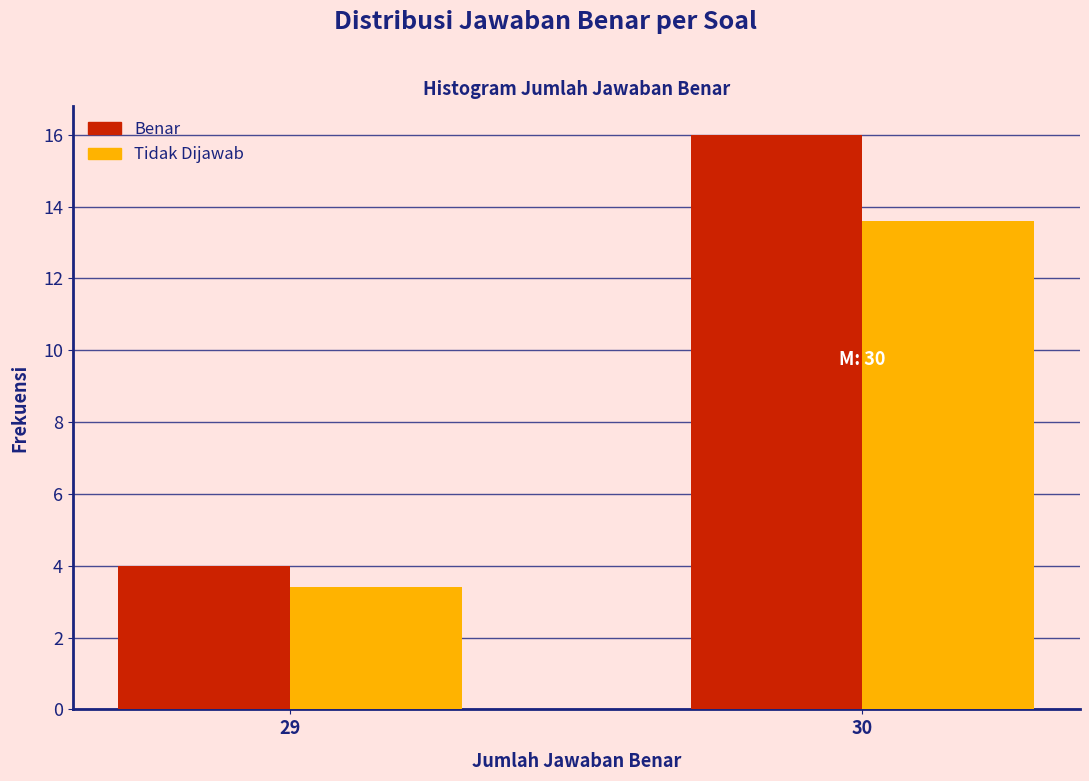

Reading right to left, transcribe all the data shown in this chart.

Benar: 16.0	4.0
Tidak Dijawab: 13.6	3.4